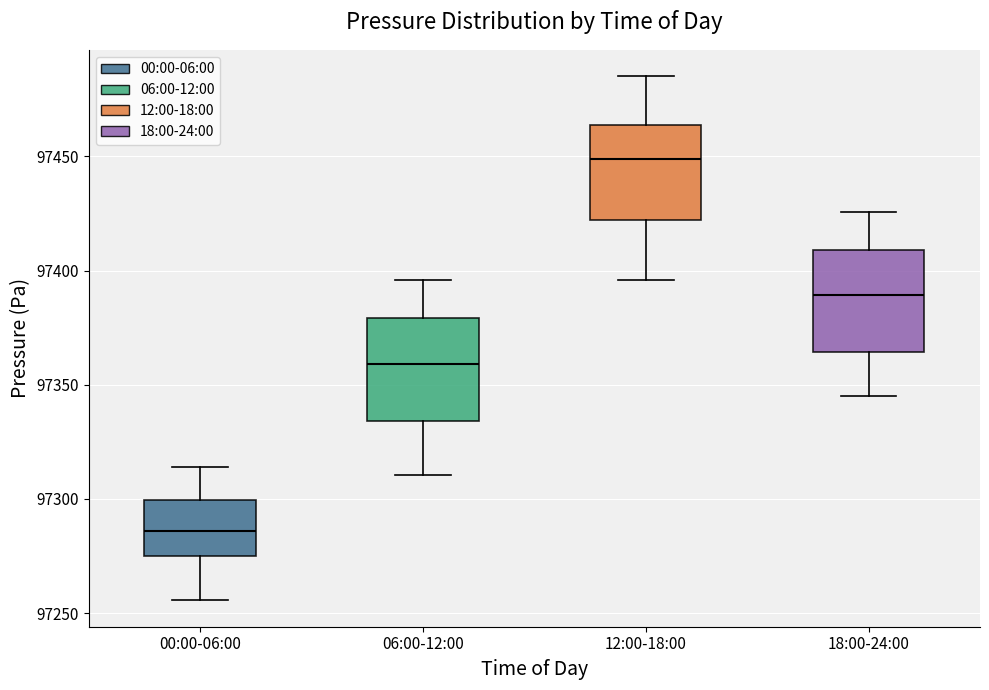

Where does the lower whisker of the box for 00:00-06:00 end on the y-axis? The values are not printed on the chart, so give them approximately, as read against the axis.

97255